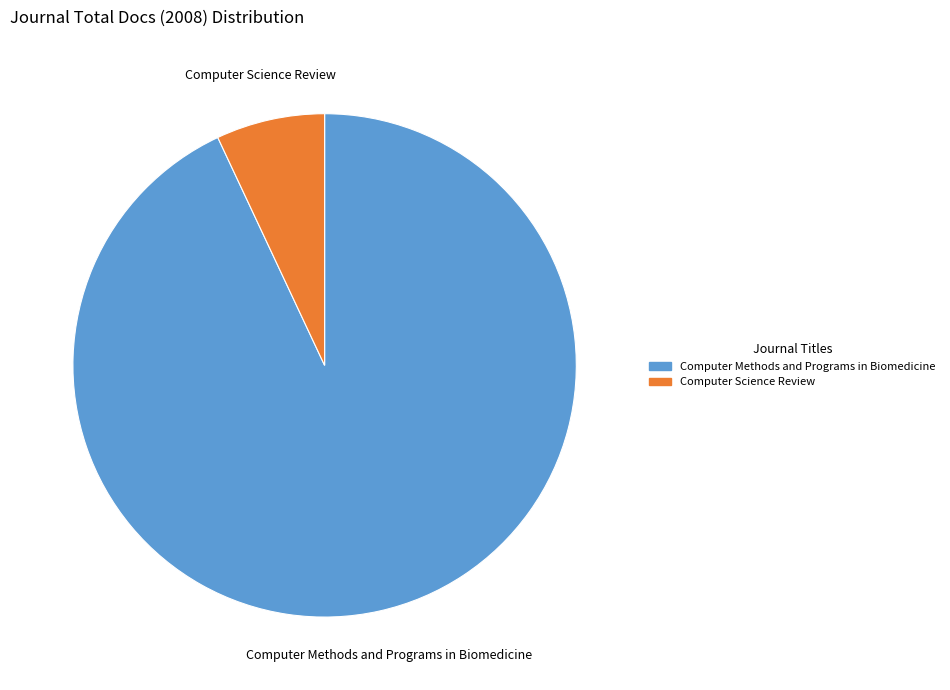

Which slice is the smallest?

Computer Science Review